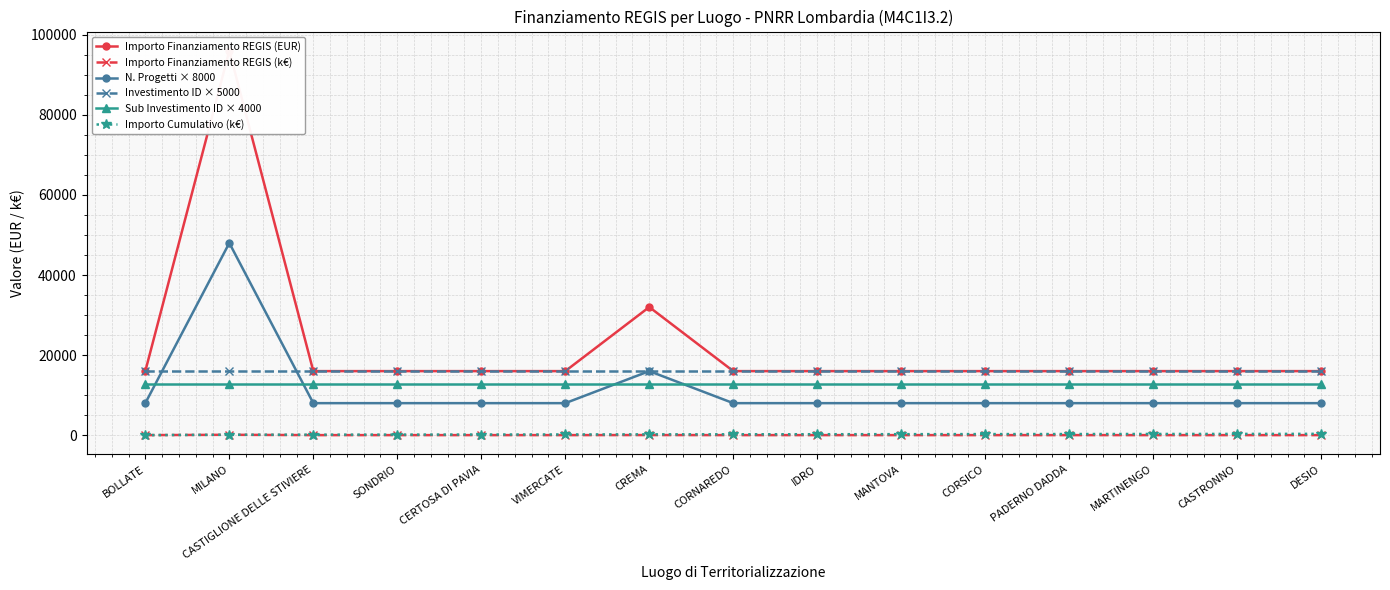

What is the smallest value displayed?

16